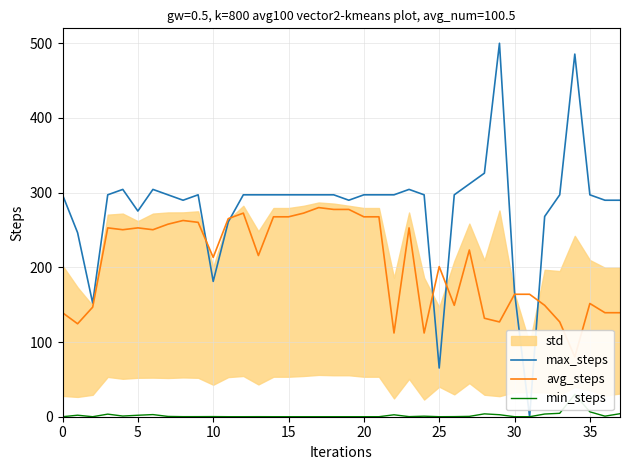

What is the sum of all max_steps values?

10659.4